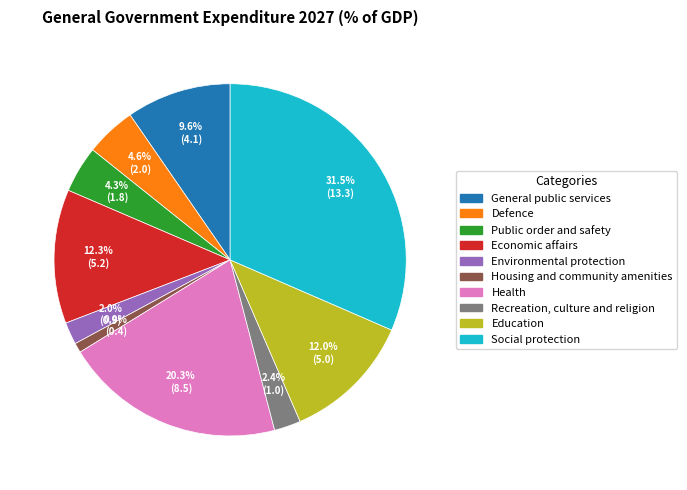

What is the smallest slice in the pie chart?

Housing and community amenities